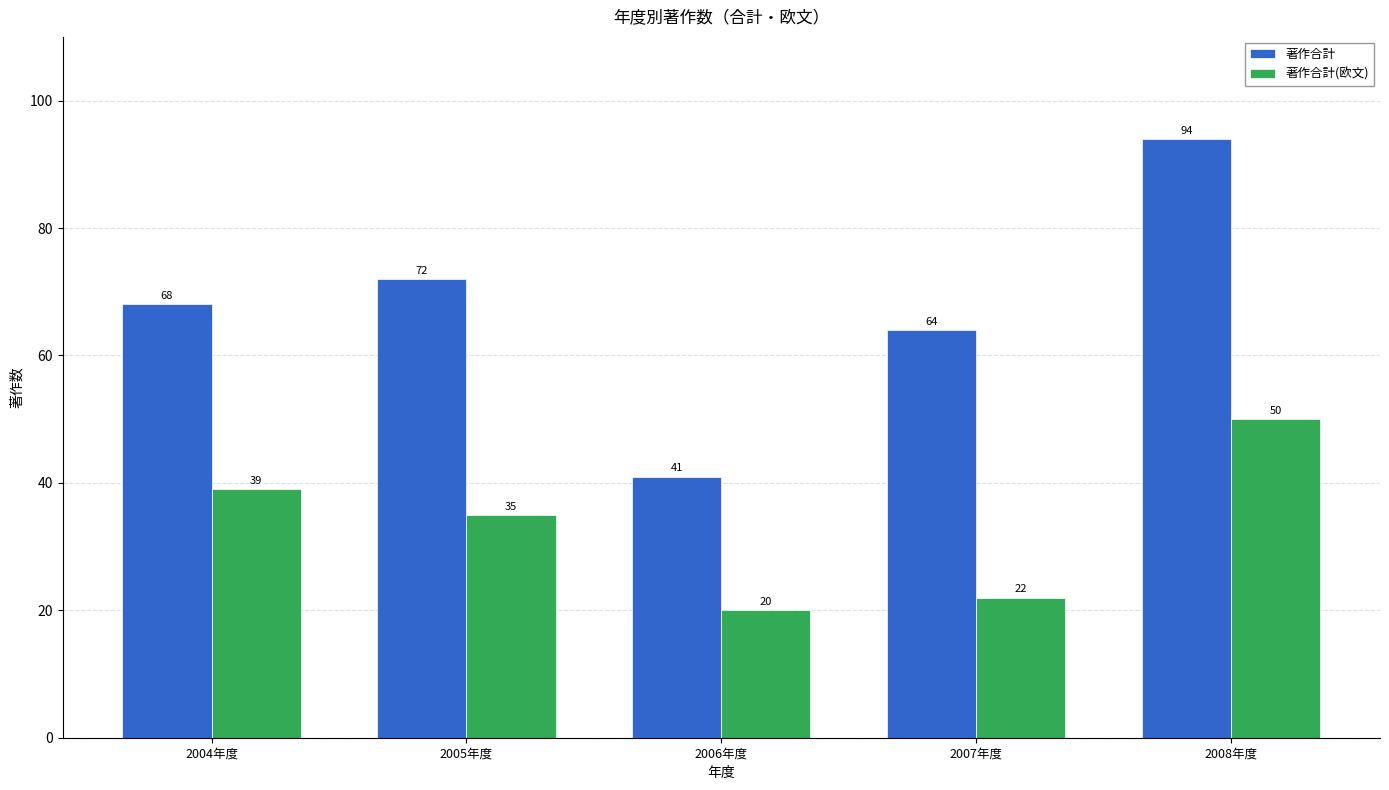

Where does the 著作合計(欧文) series first go above 35?

2004年度